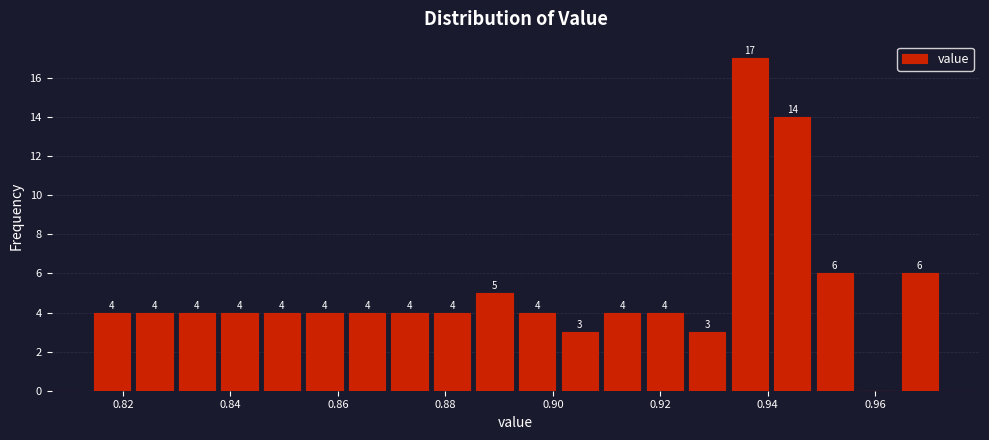

Read against the x-axis, roughly where is the centre of the tallest bar?

0.936